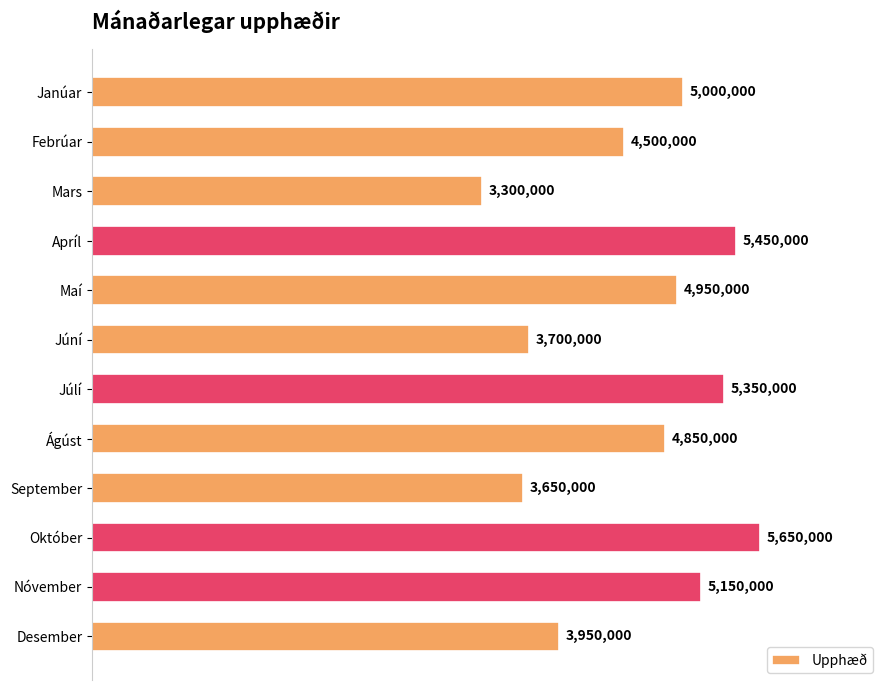

Are the bars horizontal?

Yes